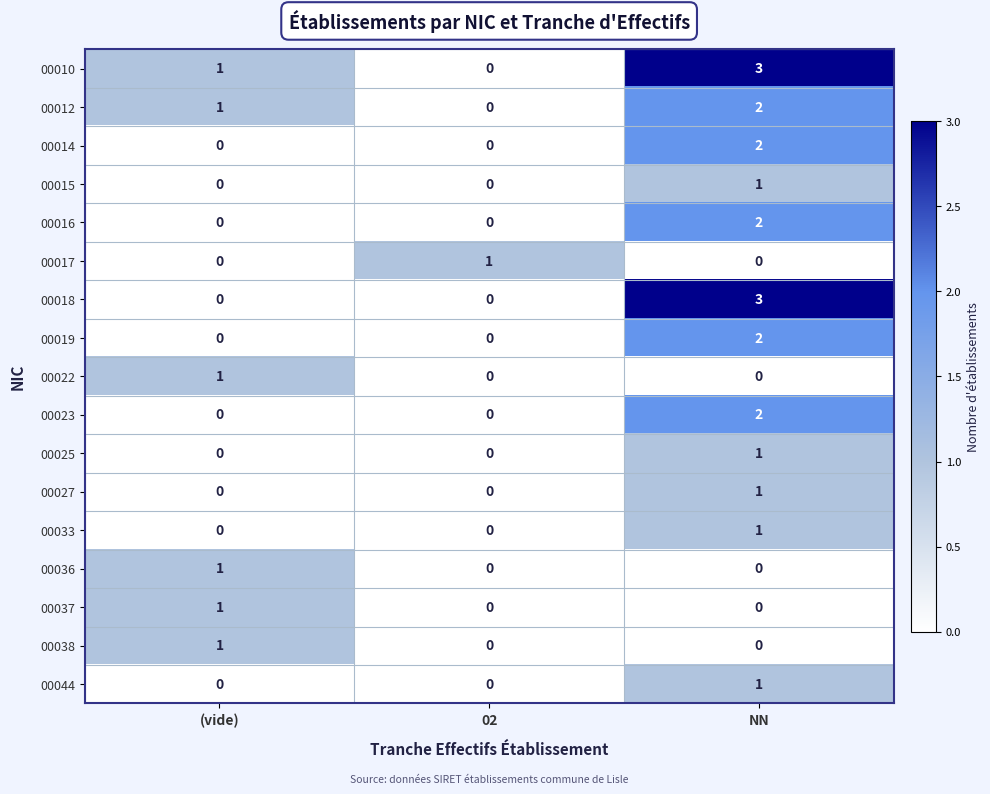

Which series changed the most between (vide) and NN?

00018